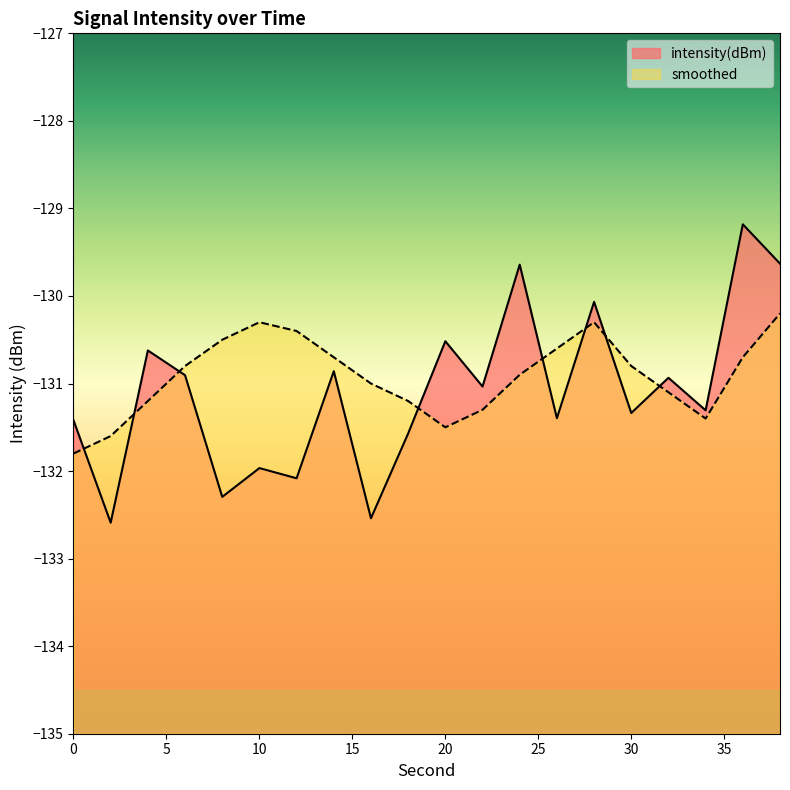

What is the maximum value shown in the chart?

-129.2